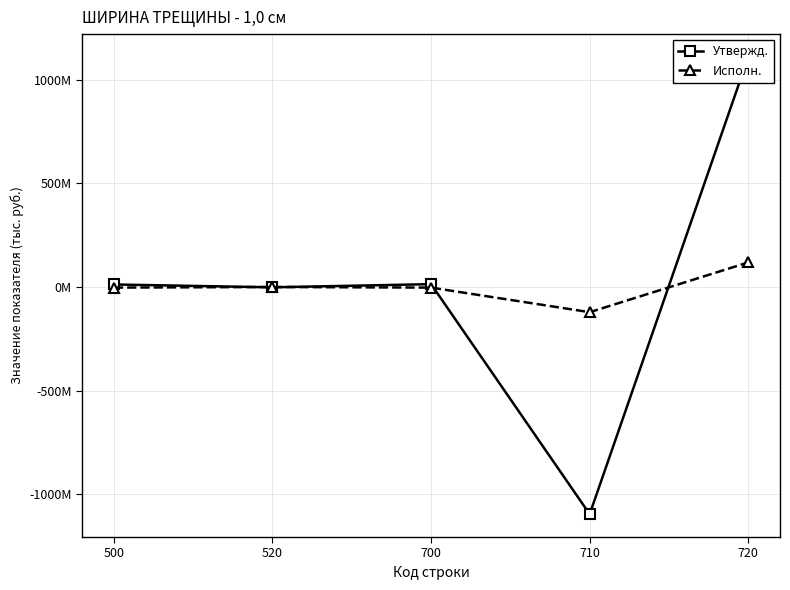

Rank the series by their average value, from lowest to highest.

Исполн., Утвержд.